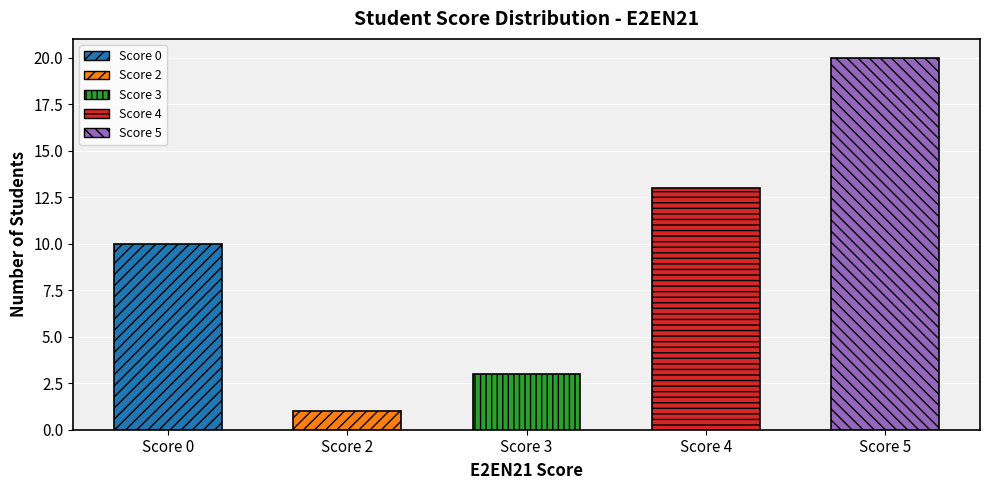

Are the bars grouped side by side (vs. stacked)?

Yes